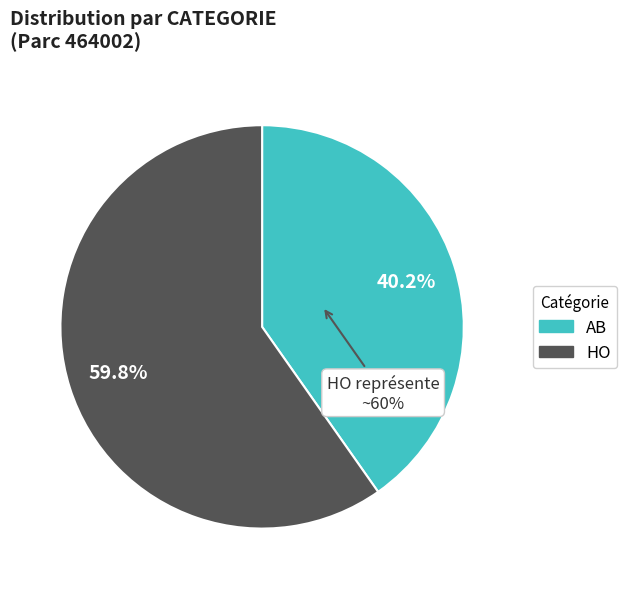

What is the smallest slice in the pie chart?

AB